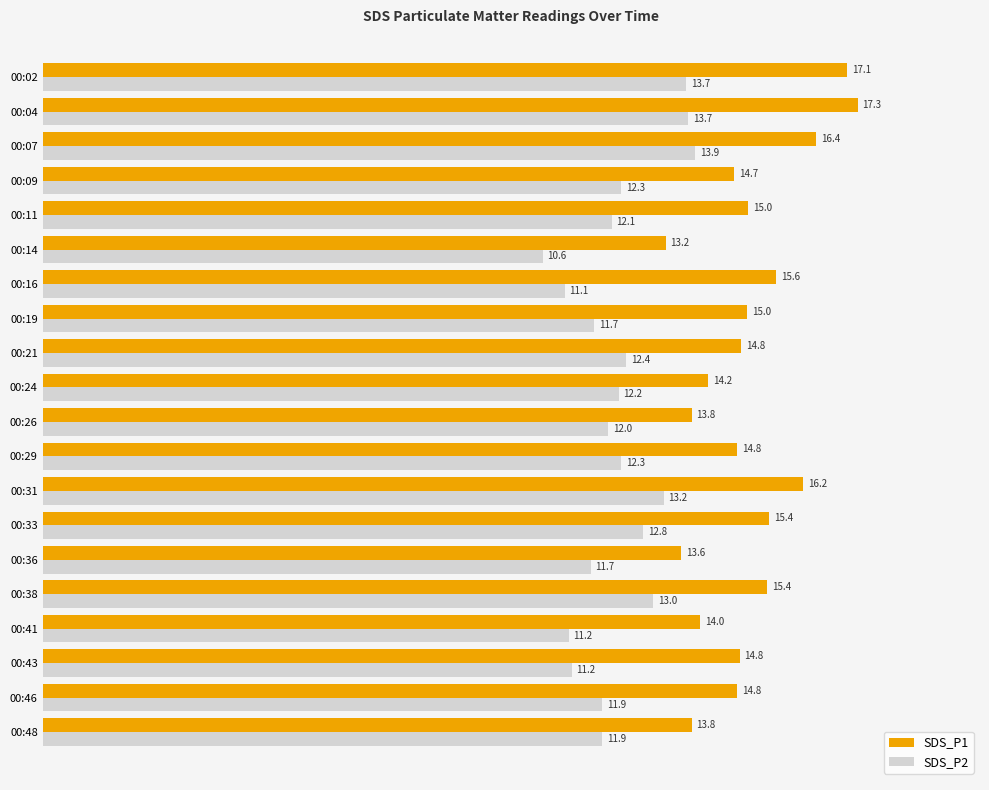

Read the SDS_P1 value at 00:36.

13.6